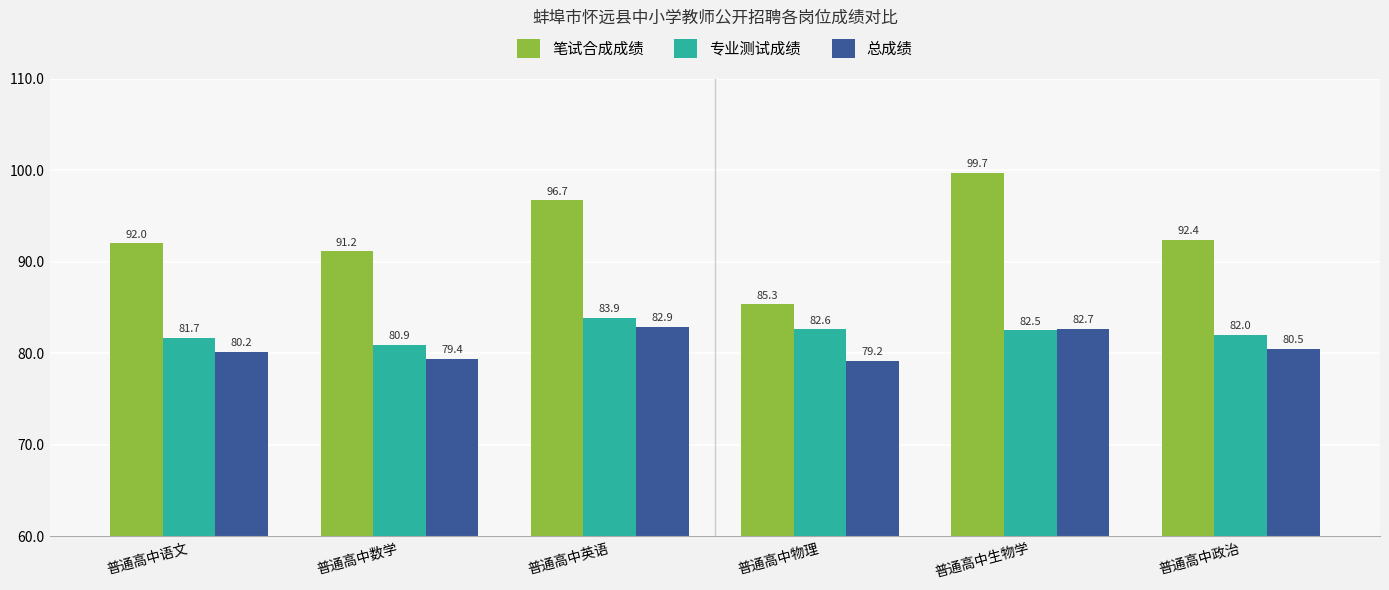

True or false: 专业测试成绩 has a value of 82.0 at 普通高中政治.

True